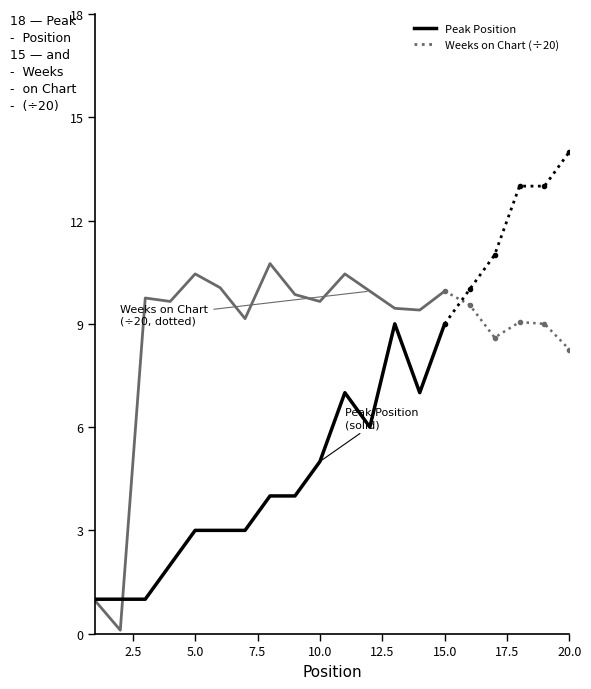

Which series has the largest total across all categories?

Weeks on Chart (÷20)